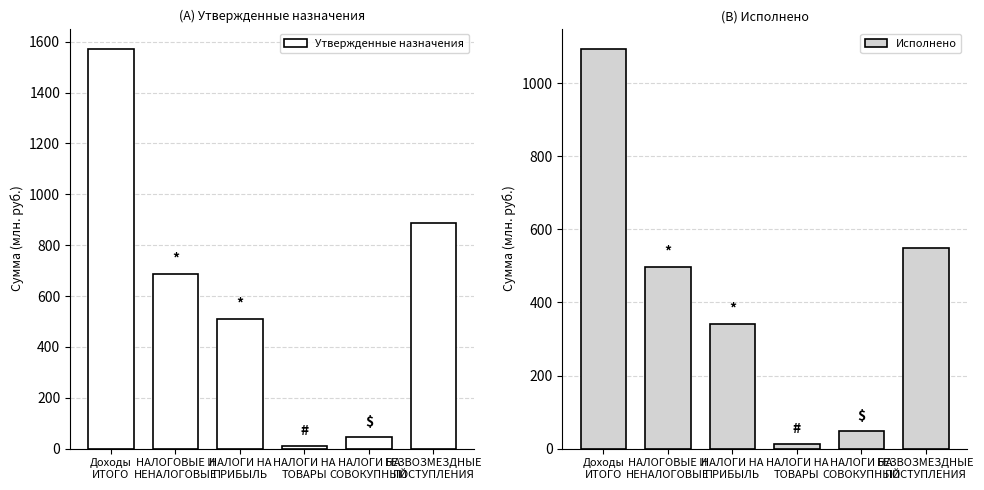

List the series in order of their peak value, lowest first.

Исполнено, Утвержденные назначения